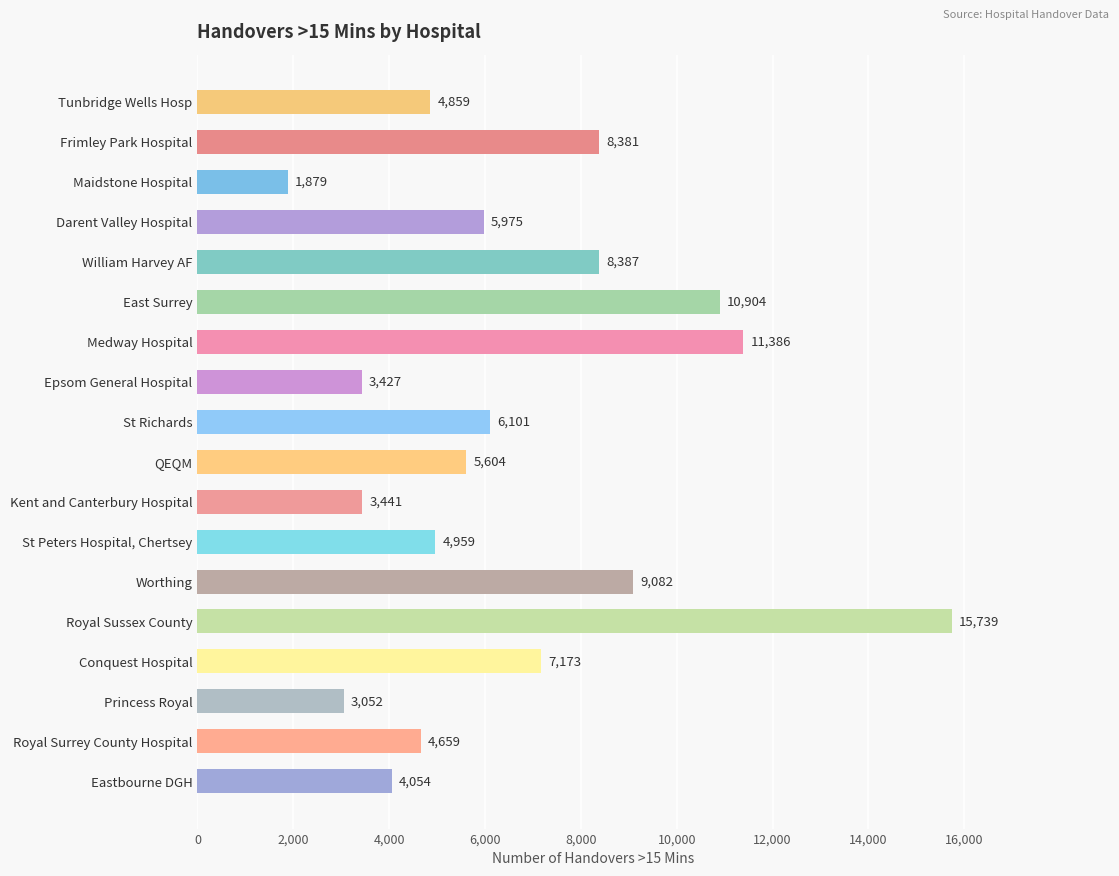

How many bars are there in total?

18